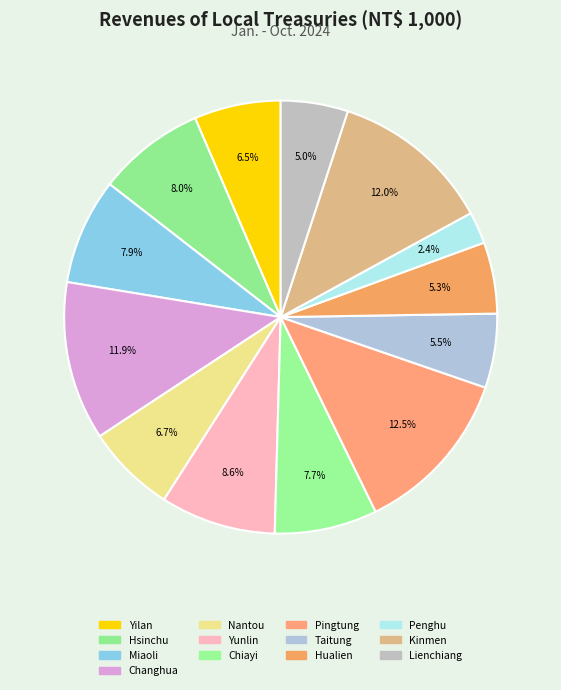

To the nearest percent, what is the average slice percentage?

8%